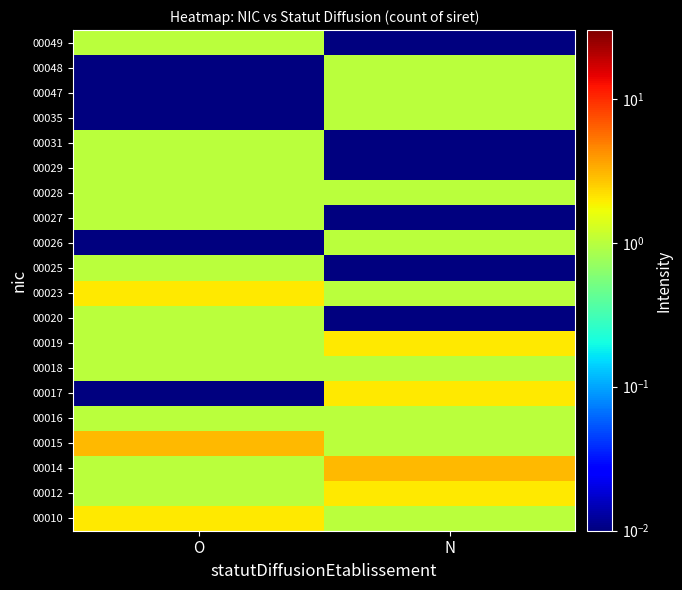

Which label corresponds to the smallest value in the chart?

O